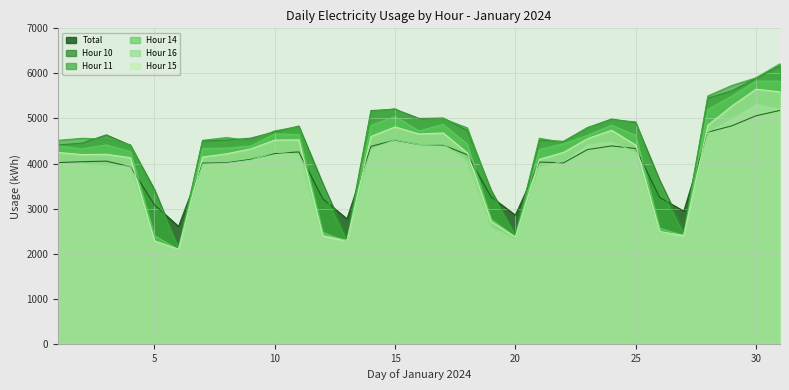

Which series has the largest range (max minus min)?

Hour 11